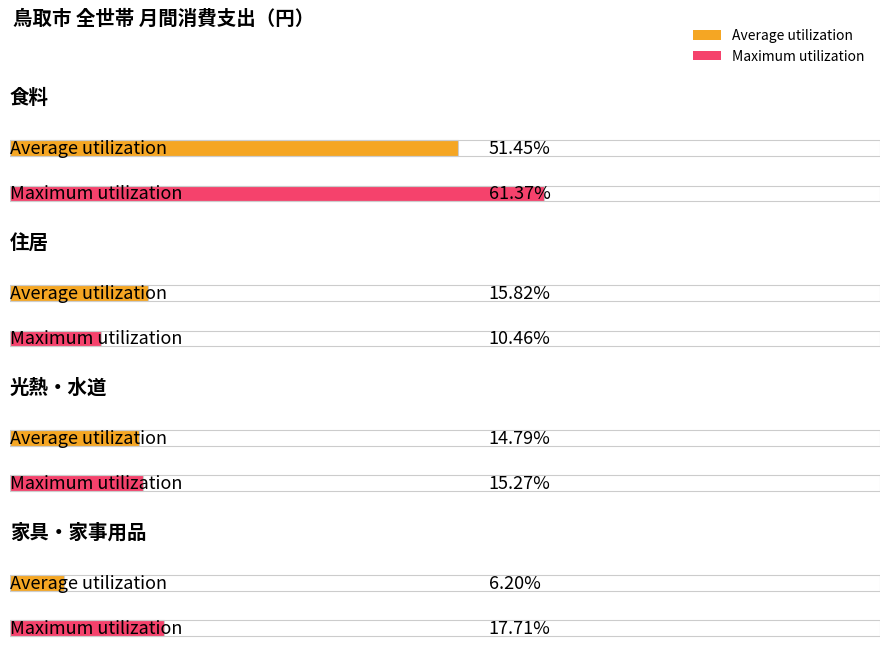

How many groups of bars are there?

4